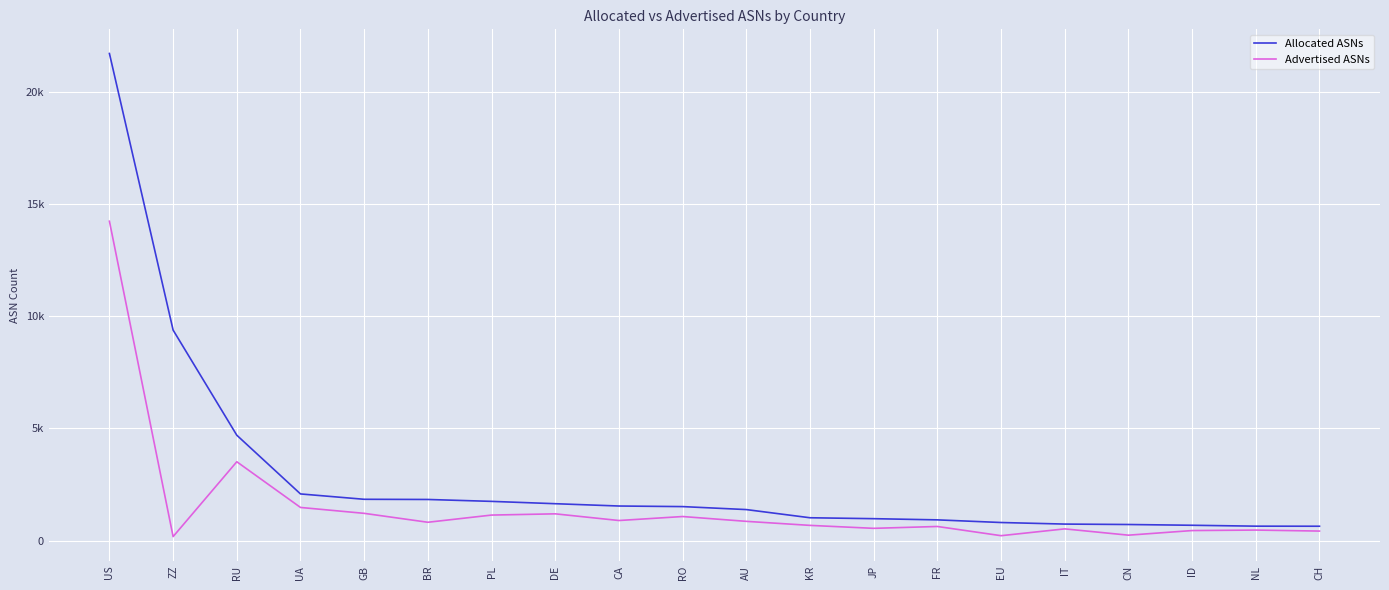

What are all the series names shown in the legend?

Allocated ASNs, Advertised ASNs